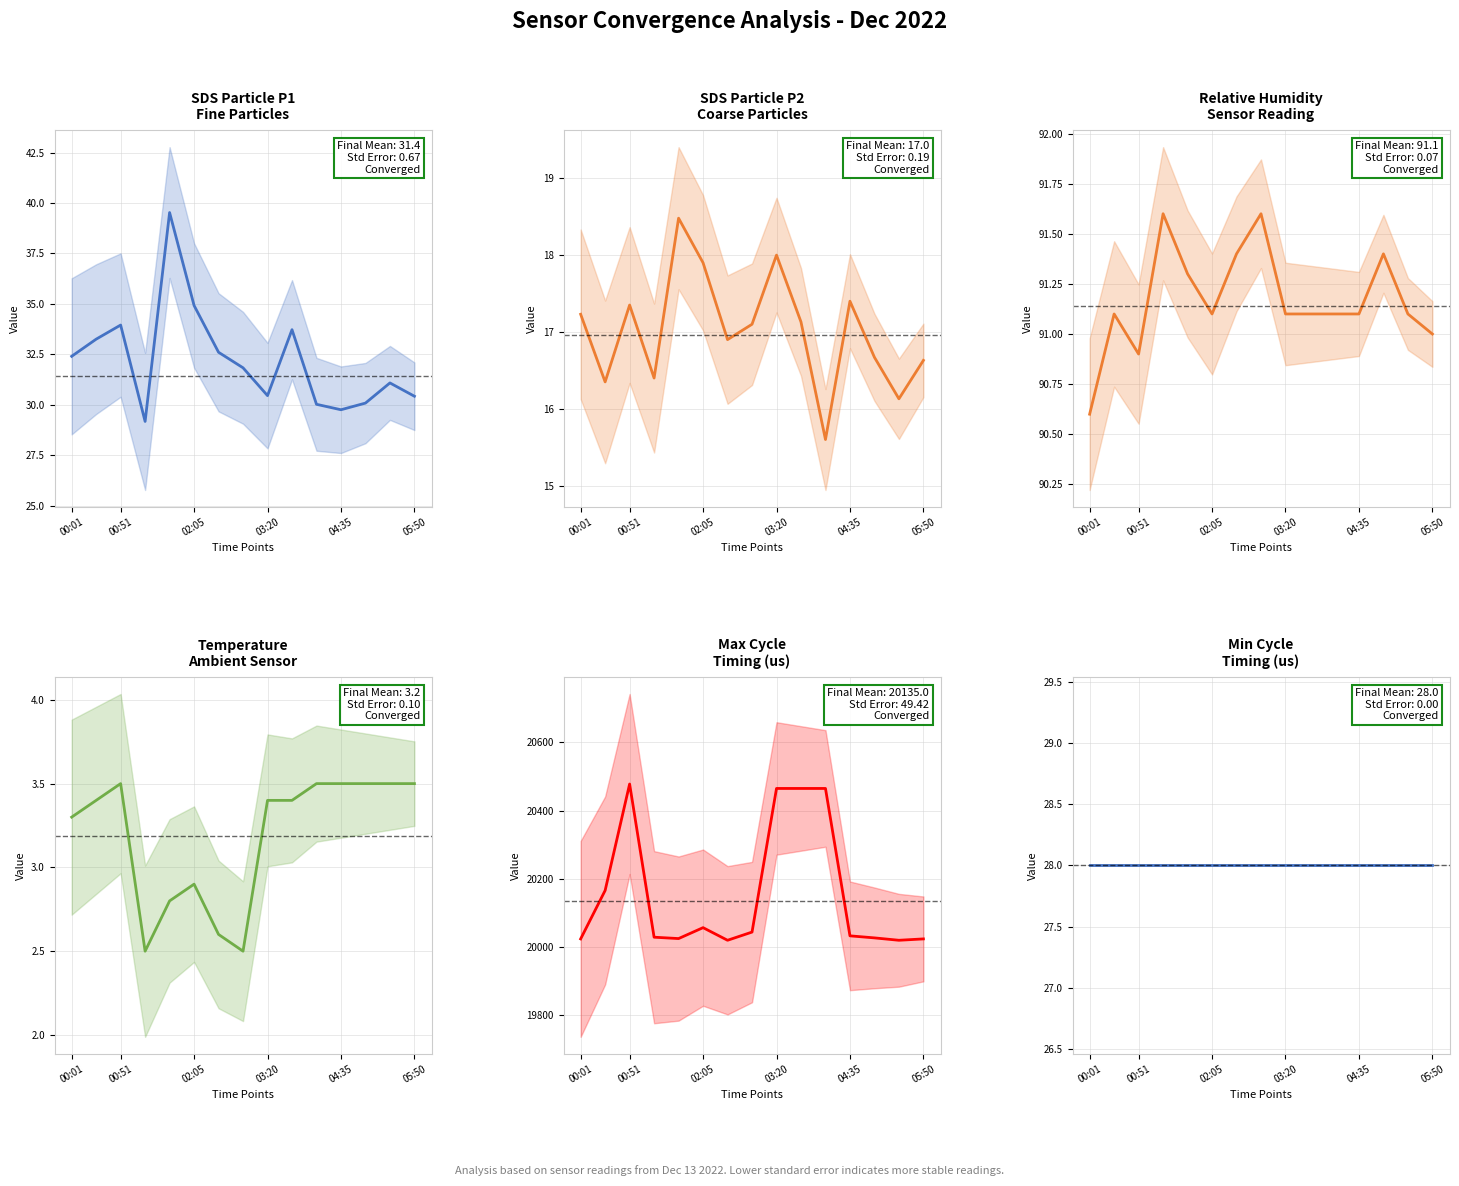

True or false: SDS_P2 and Max_cycle cross at least once.

False